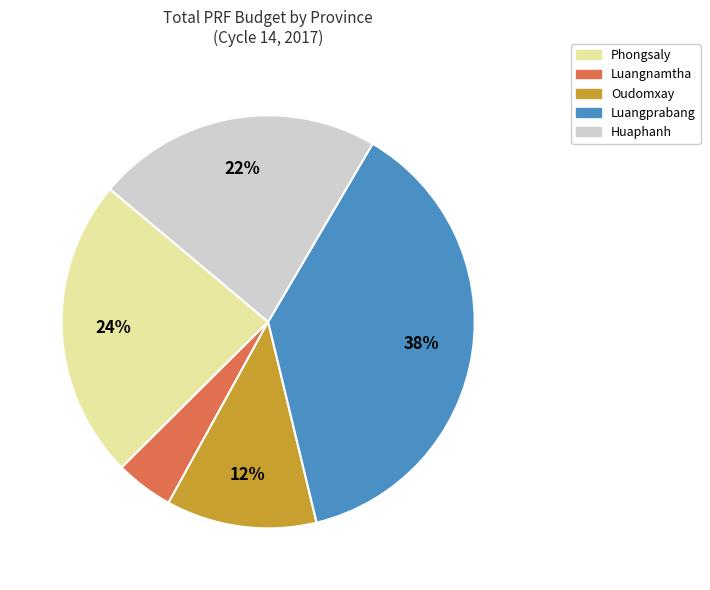

To the nearest percent, what is the average slice percentage?

20%